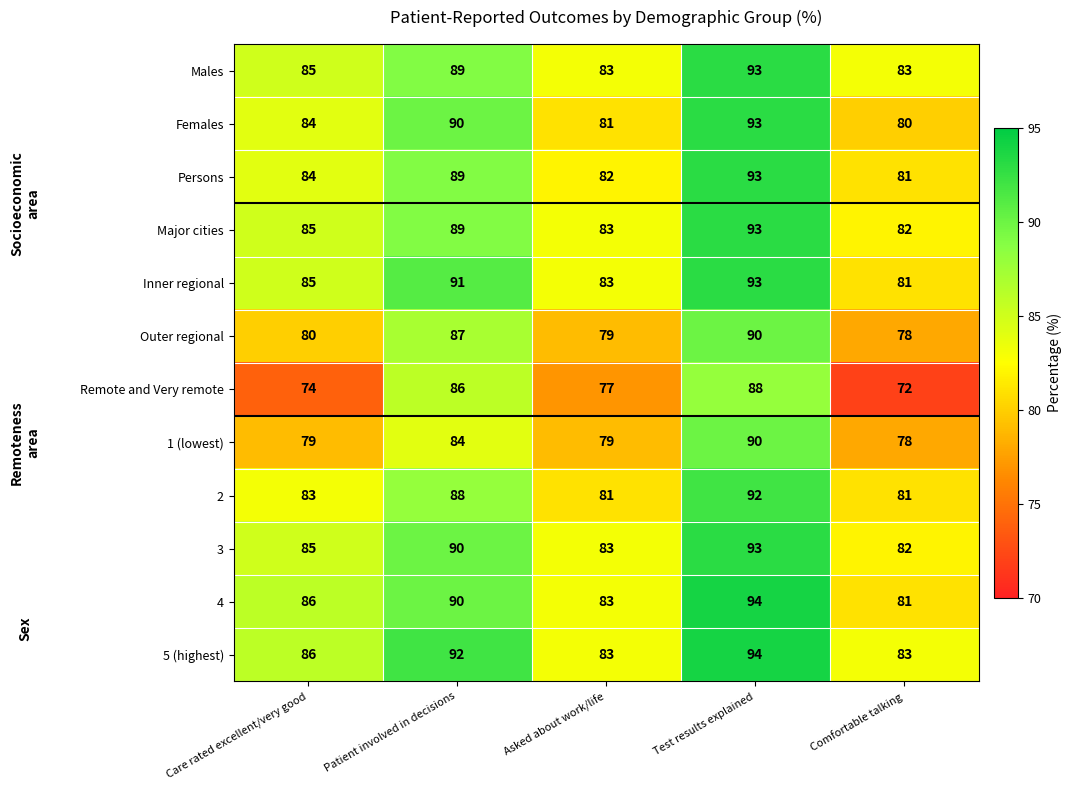

List the labels in order of Inner regional value, largest first.

Test results explained, Patient involved in decisions, Care rated excellent/very good, Asked about work/life, Comfortable talking